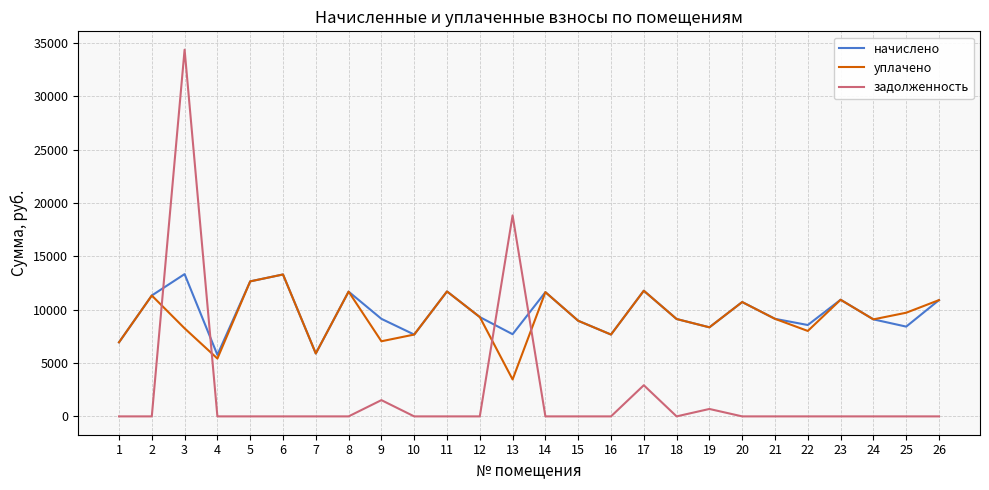

What is the approximate value of уплачено at 20?

10714.4